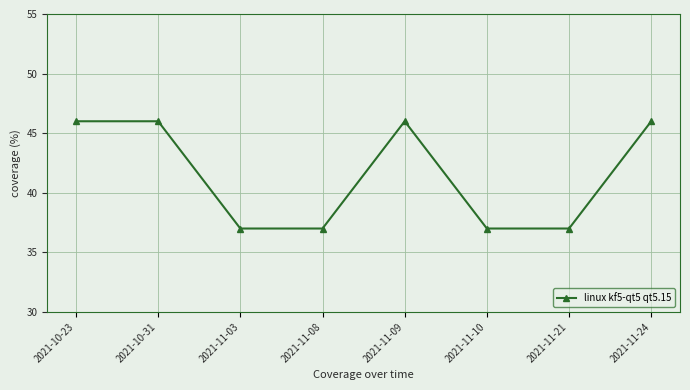

What is the greatest value displayed?

46